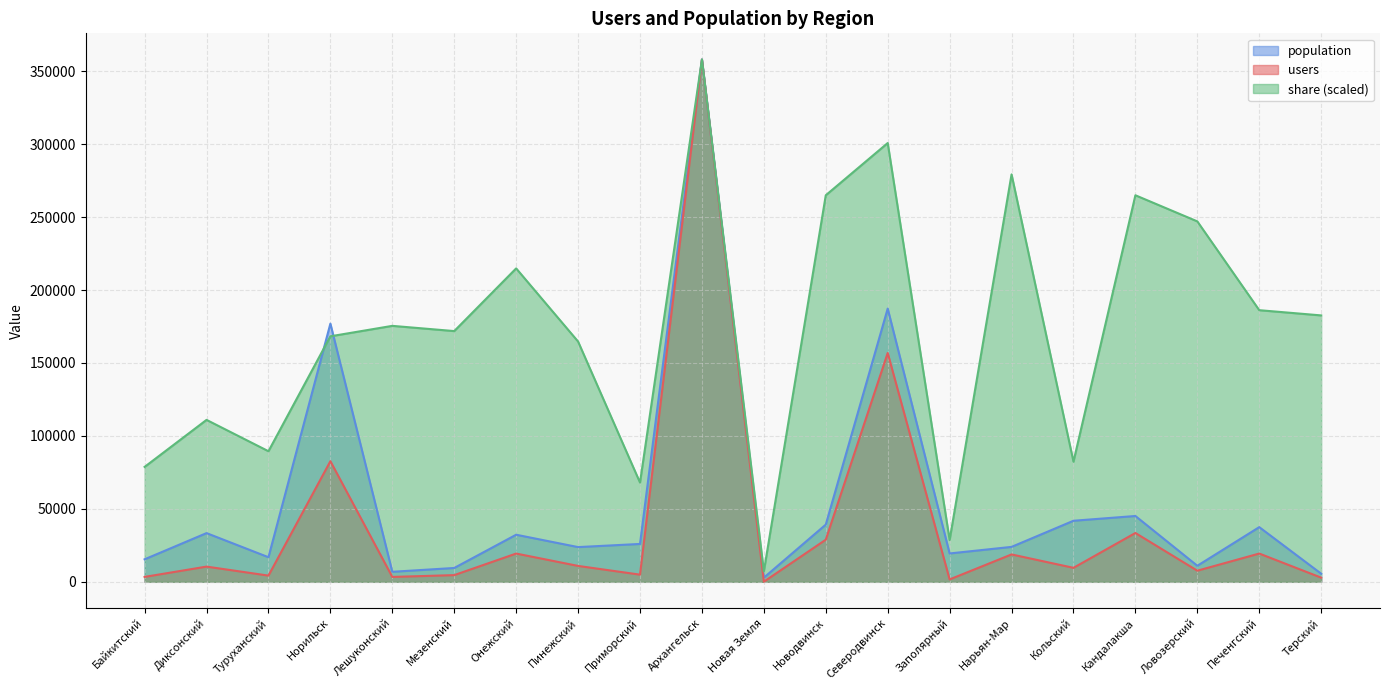

Which series has the largest total across all categories?

share (scaled)